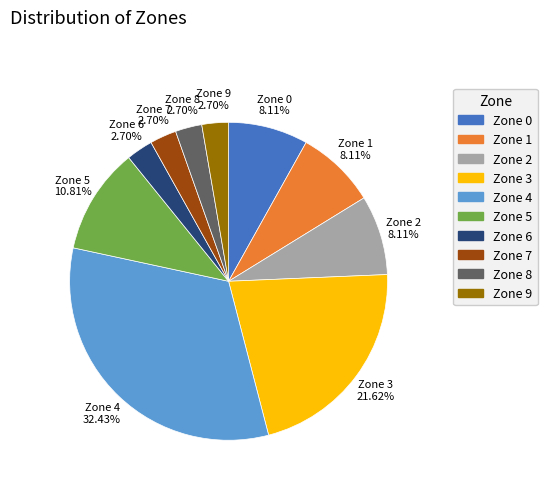

Does Zone 6 account for over 50% of the chart?

No